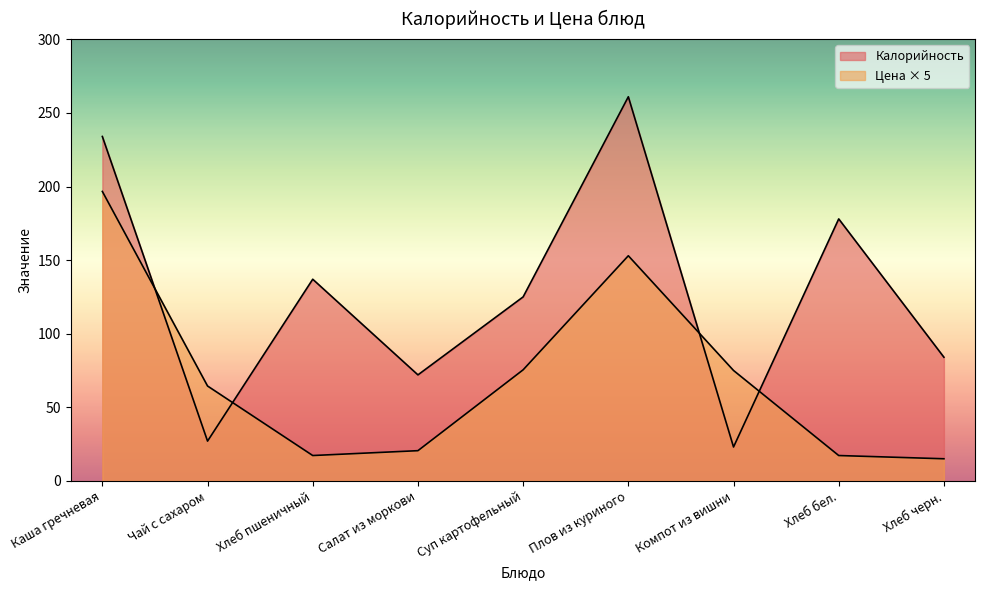

List the series in order of their overall mean, lowest first.

Цена, Калорийность